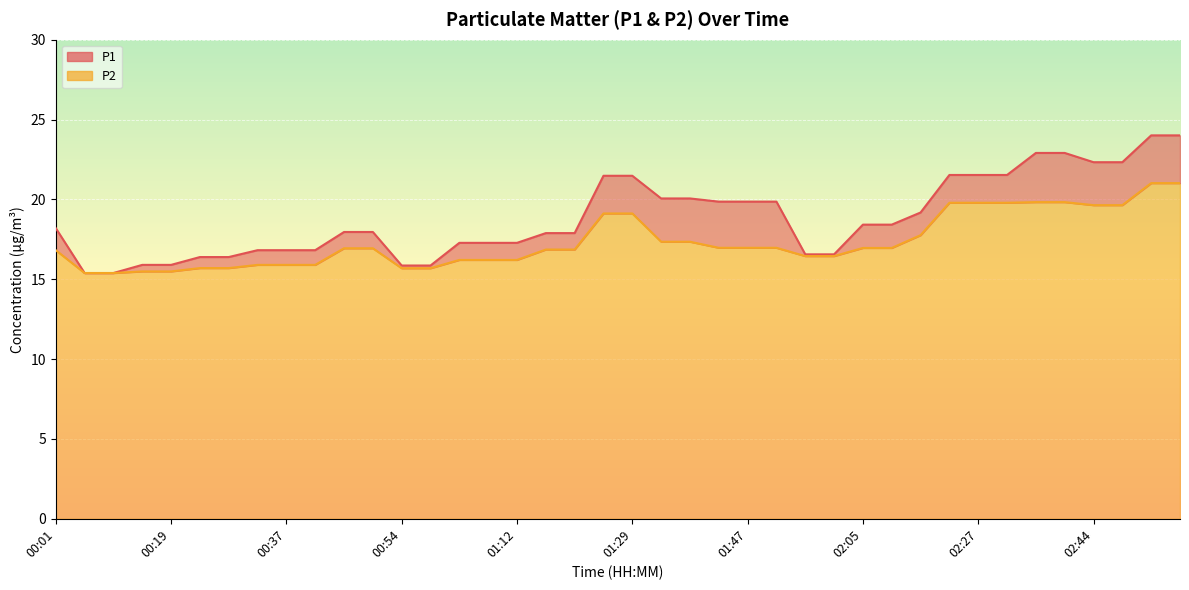

What is the sum of the P2 values at 00:23 and 00:01?

32.5